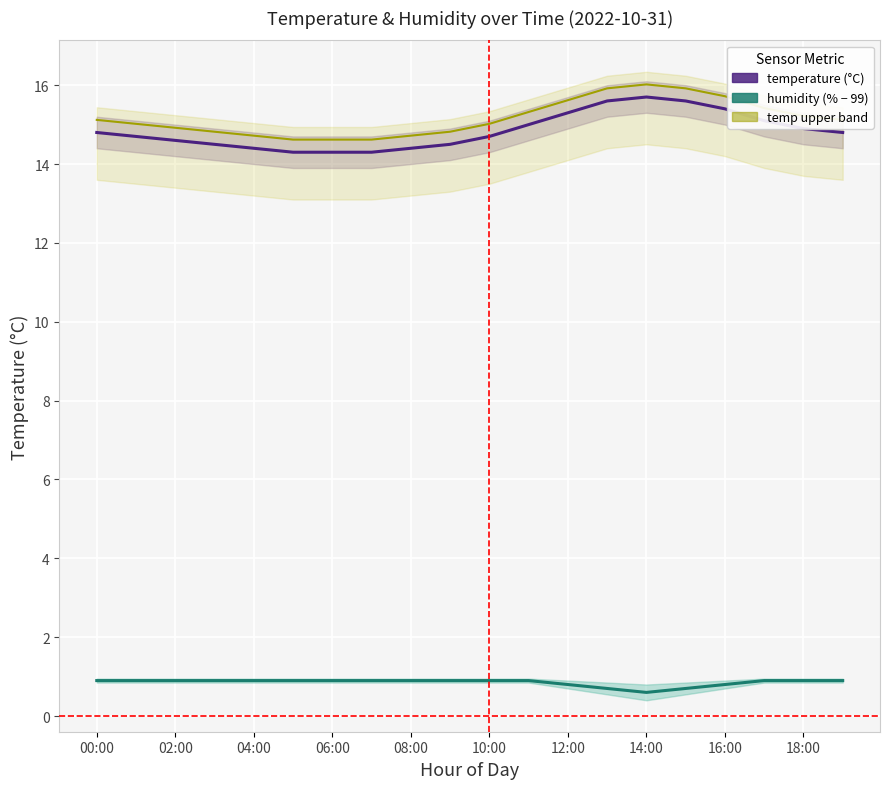

Where is the first local minimum for humidity (offset -99)?

14:00